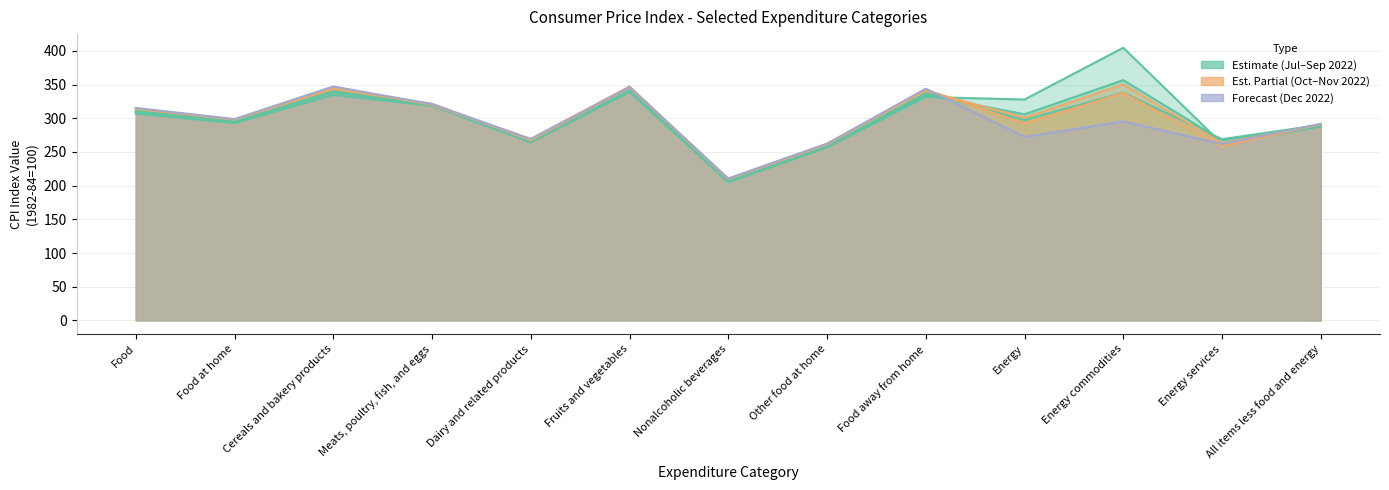

What is the label of the 3rd point from the left?

Cereals and bakery products